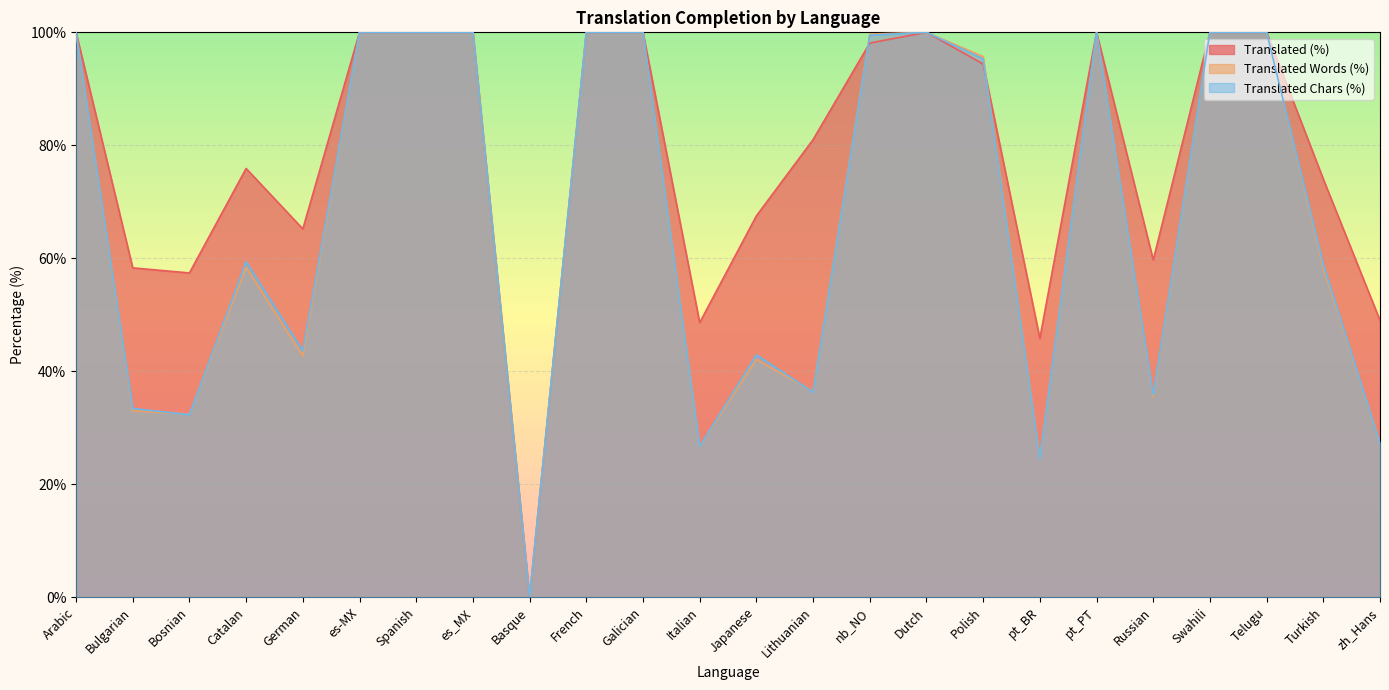

Which series has the largest total across all categories?

Translated (%)